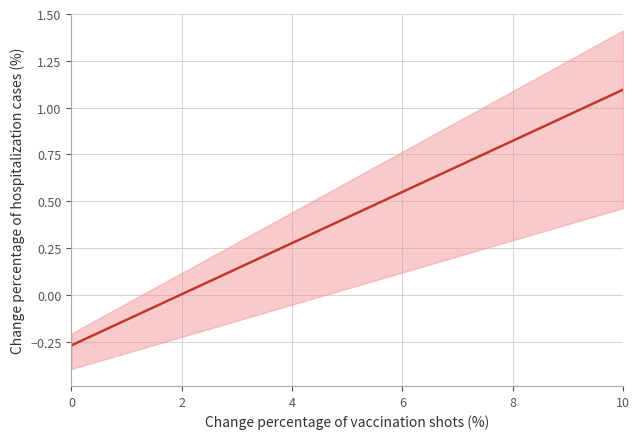

How many categories are shown in the chart?

10